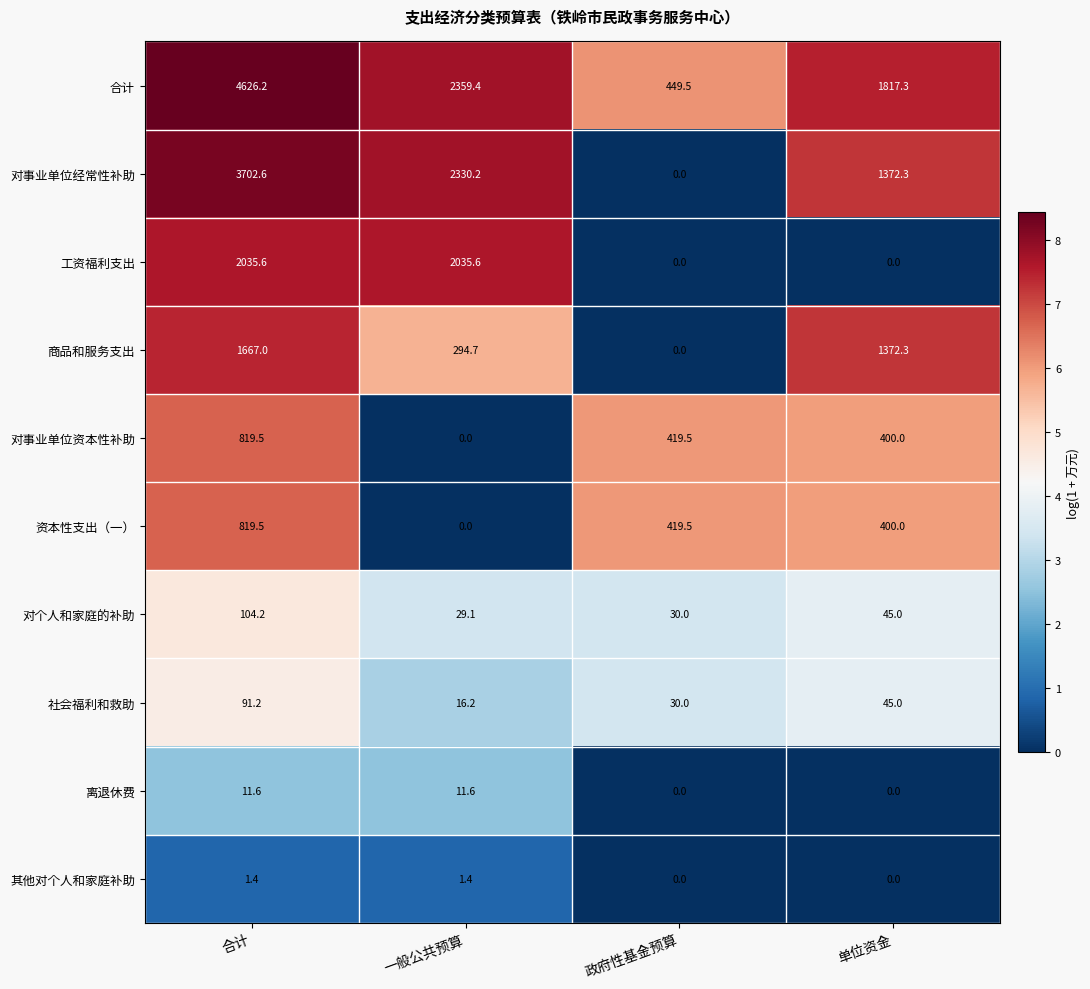

The value of 其他对个人和家庭补助 at 合计 is 0.9. True or false?

False